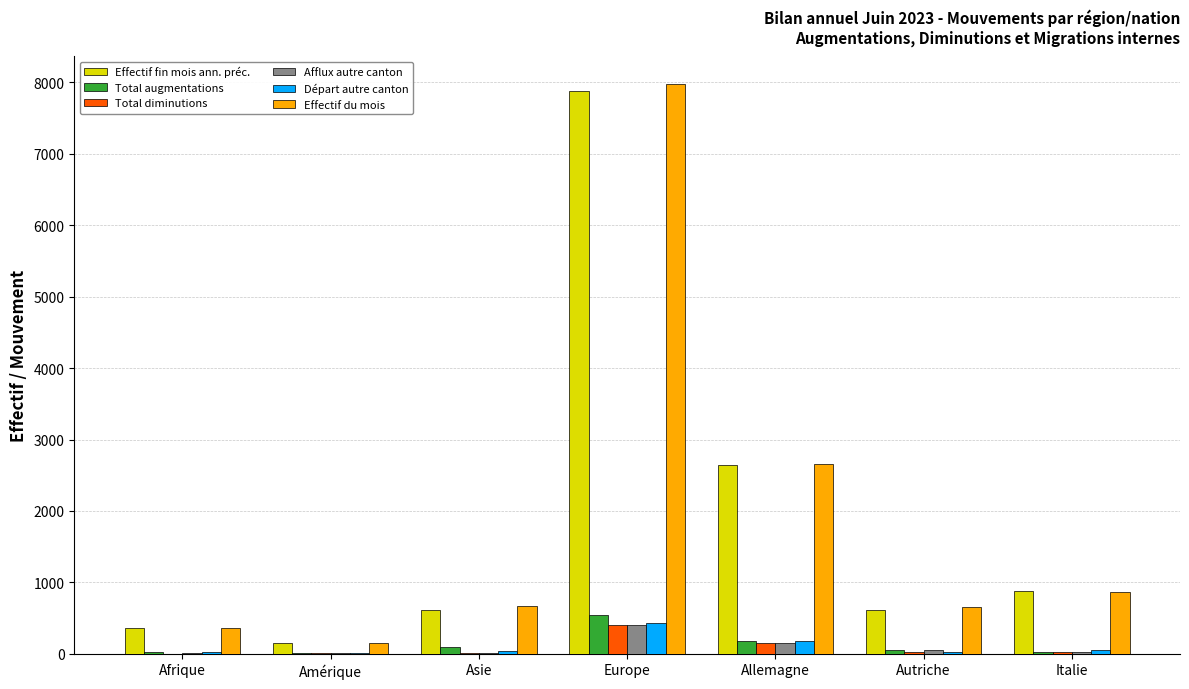

How many categories are shown in the chart?

7